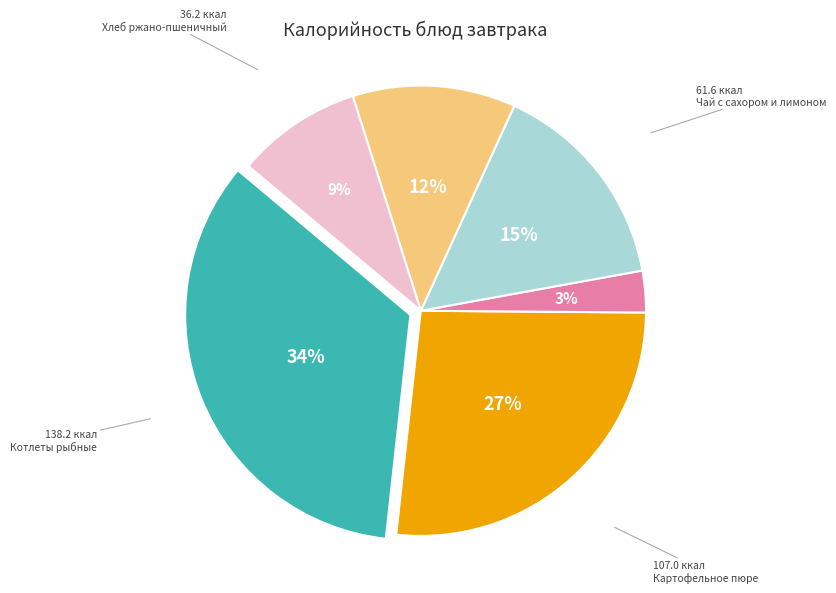

Count the number of slices in the pie.

6